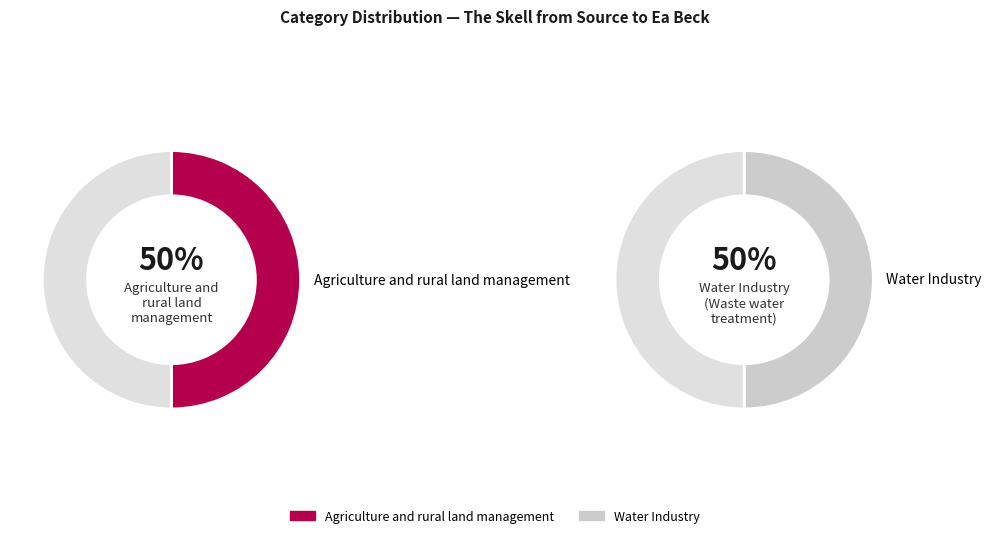

How many segments does this pie chart have?

2